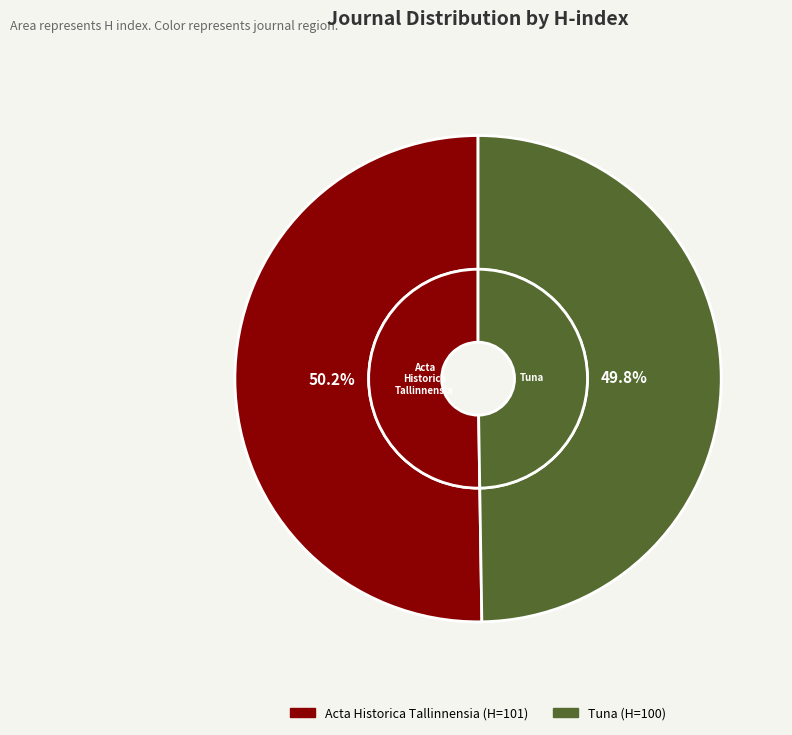

What is the ratio of the value at Acta Historica Tallinnensia to the value at Tuna?

1.0